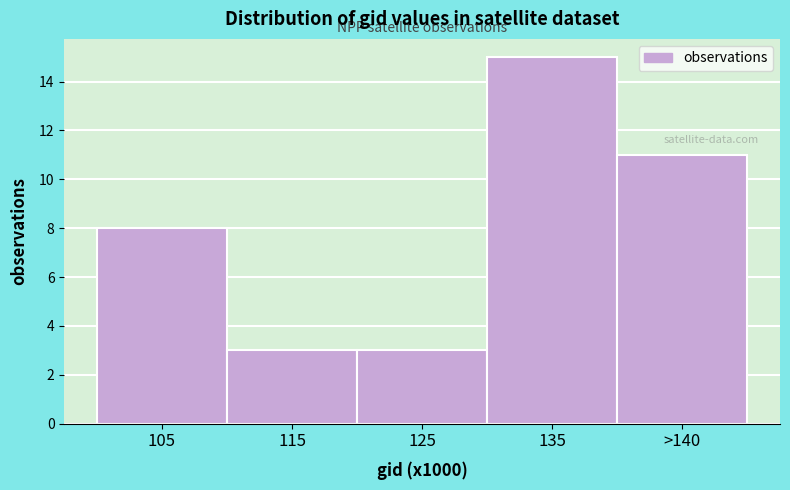

Reading left to right, what are all the values shown in this chart?

8	3	3	15	11